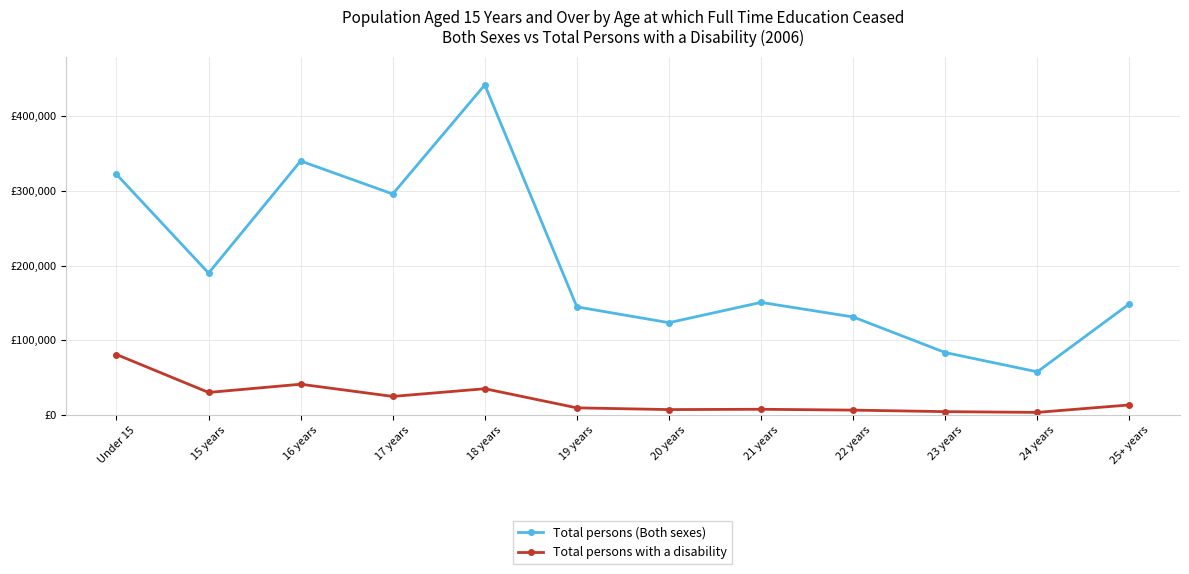

What is the value of the Total persons with a disability point at the 6th from the left?

9478